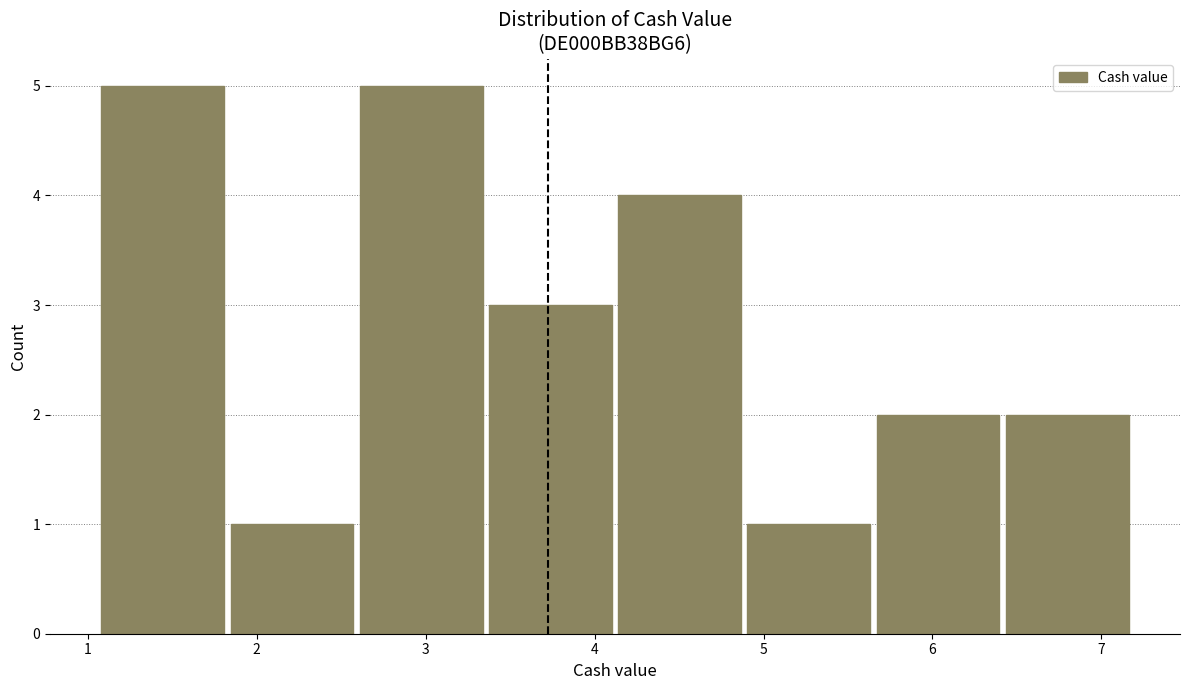

How tall is the bar that spans 1.1 to 1.8 on the x-axis? Neither the bar edges nor the heights are printed on the chart, so give them approximately, as read against the axes.

5